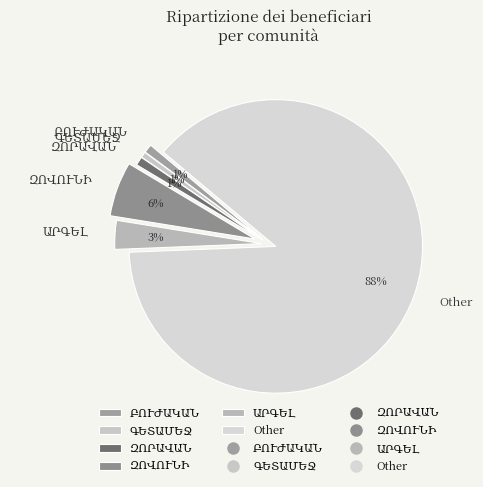

To the nearest percent, what is the average slice percentage?

17%